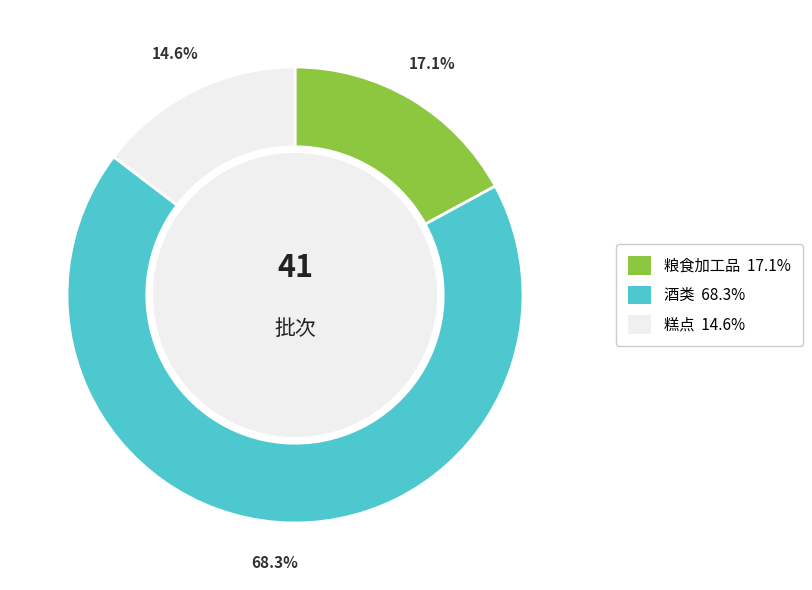

What percentage is NOT represented by 糕点?

85.4%